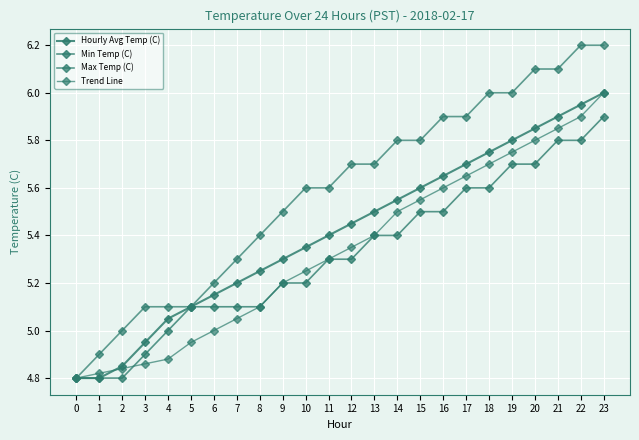

Which series has the largest range (max minus min)?

Max Temp (C)